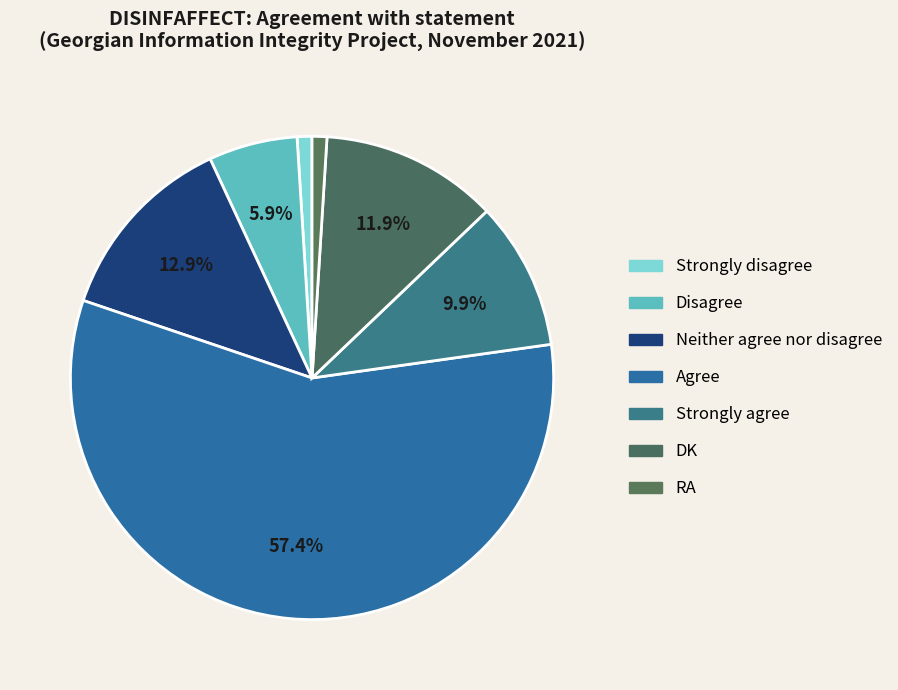

Which slice is the largest?

Agree